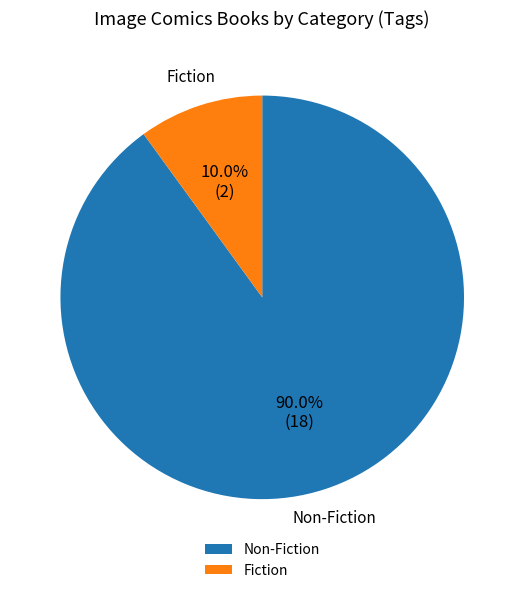

What is the largest slice in the pie chart?

Non-Fiction